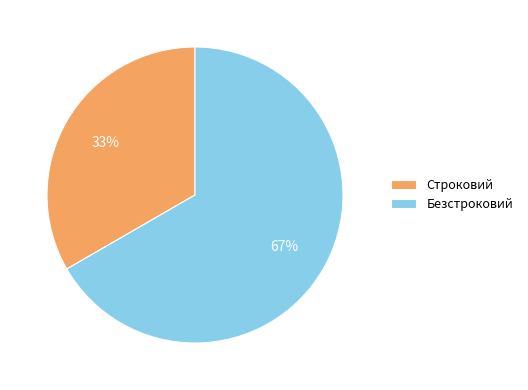

What percentage is the Безстроковий slice, to the nearest percent?

67%